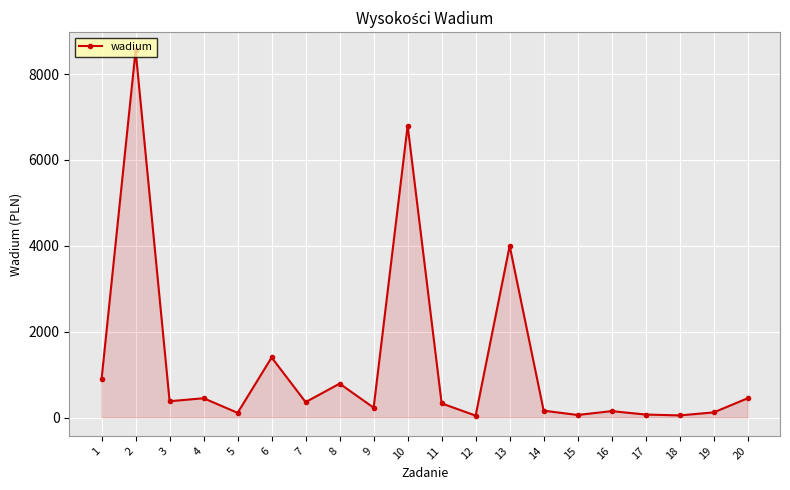

What is the ratio of the value at 10 to the value at 3?

17.9